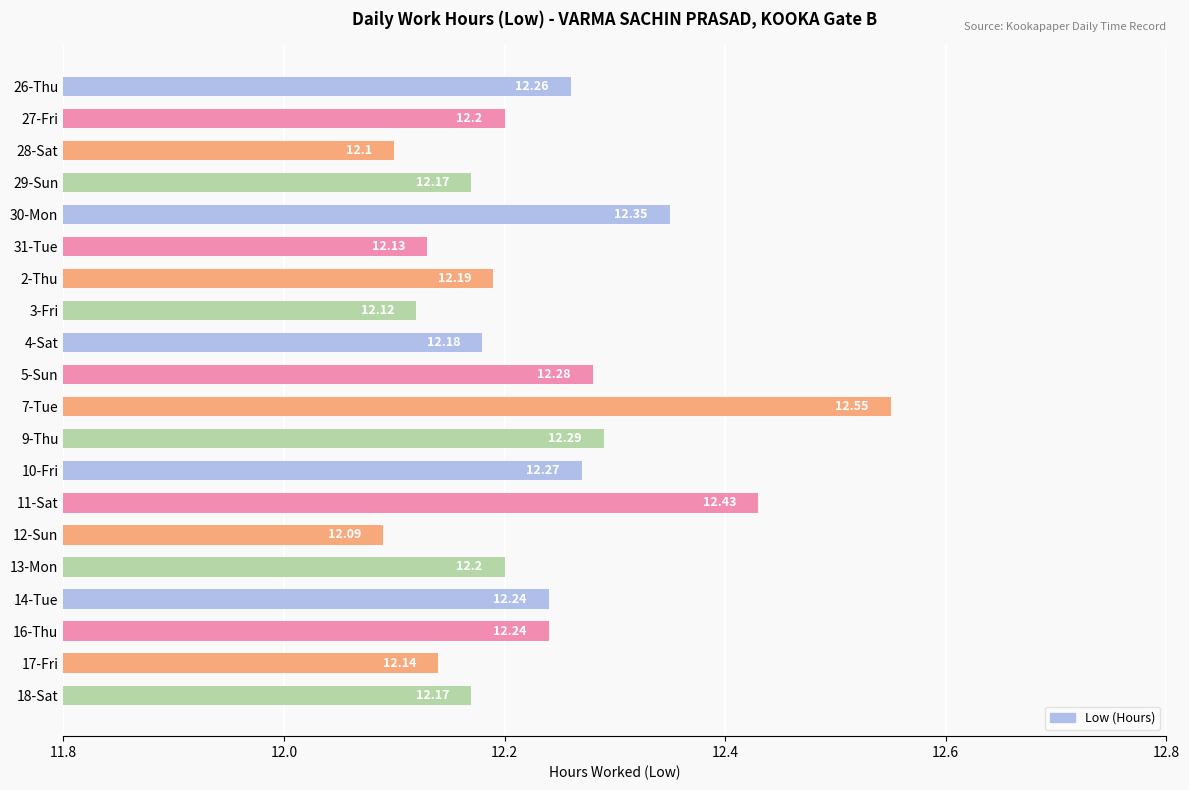

What is the average value?

12.2